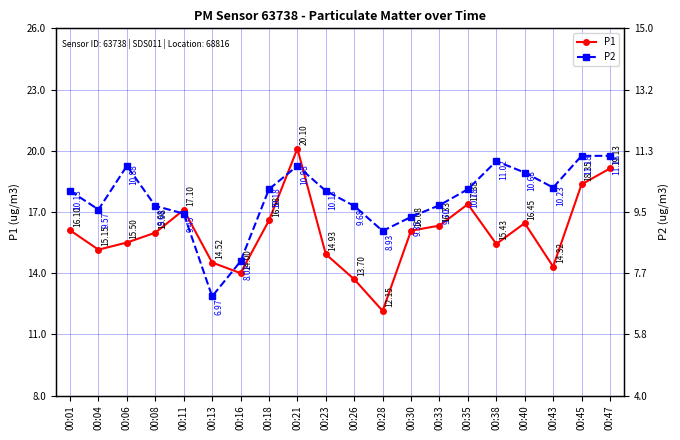

What are all the series names shown in the legend?

P1, P2